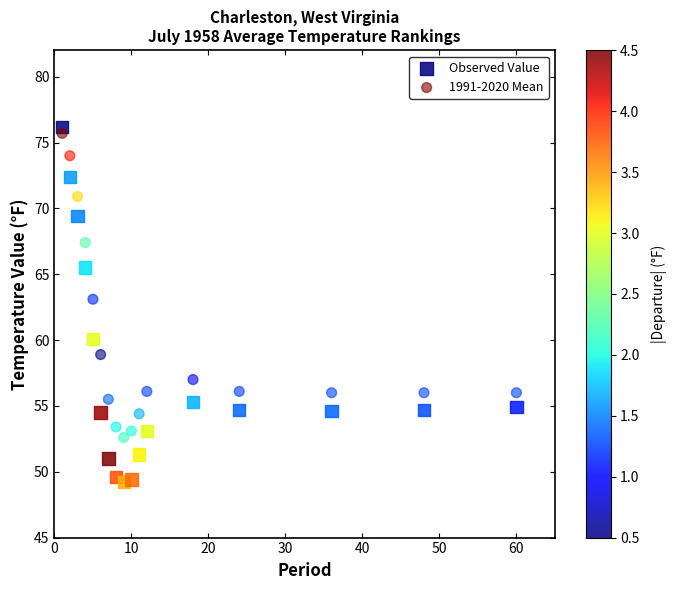

What is the X range (max minus min) for the scatter plot?

59.0